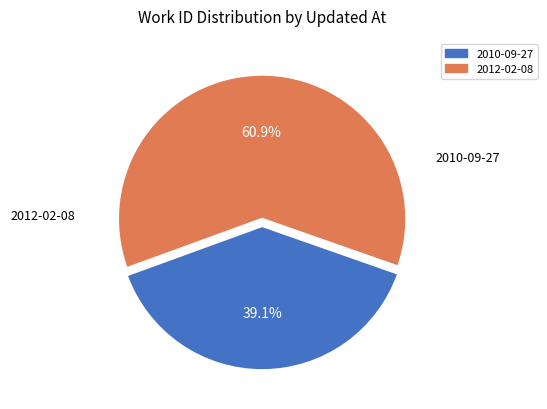

Count the number of slices in the pie.

2